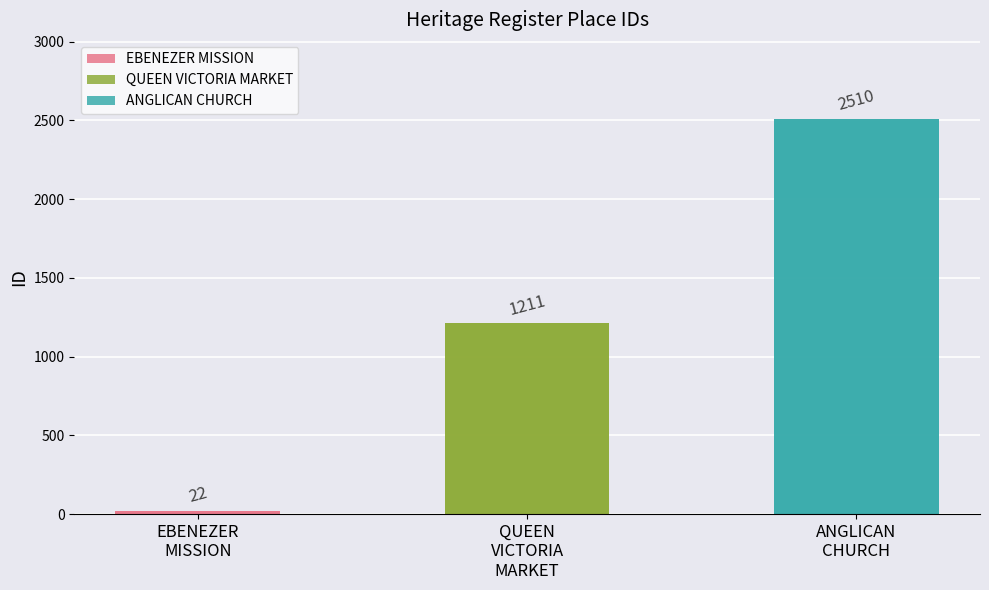

The value at QUEEN VICTORIA MARKET is 326. True or false?

False